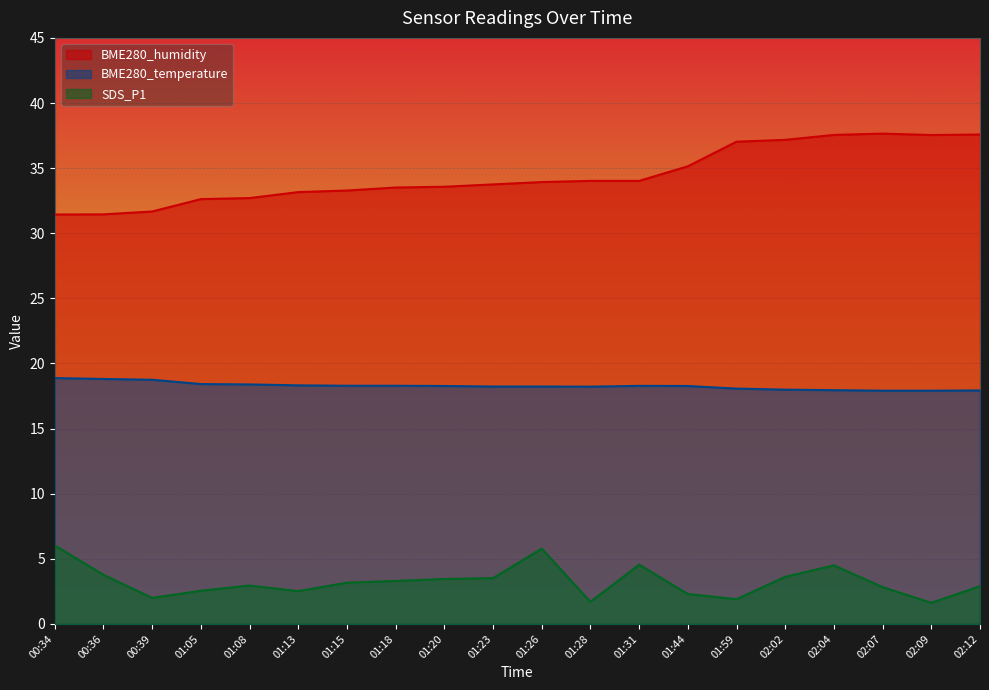

Between 00:34 and 01:15, which series saw the biggest shift?

SDS_P1